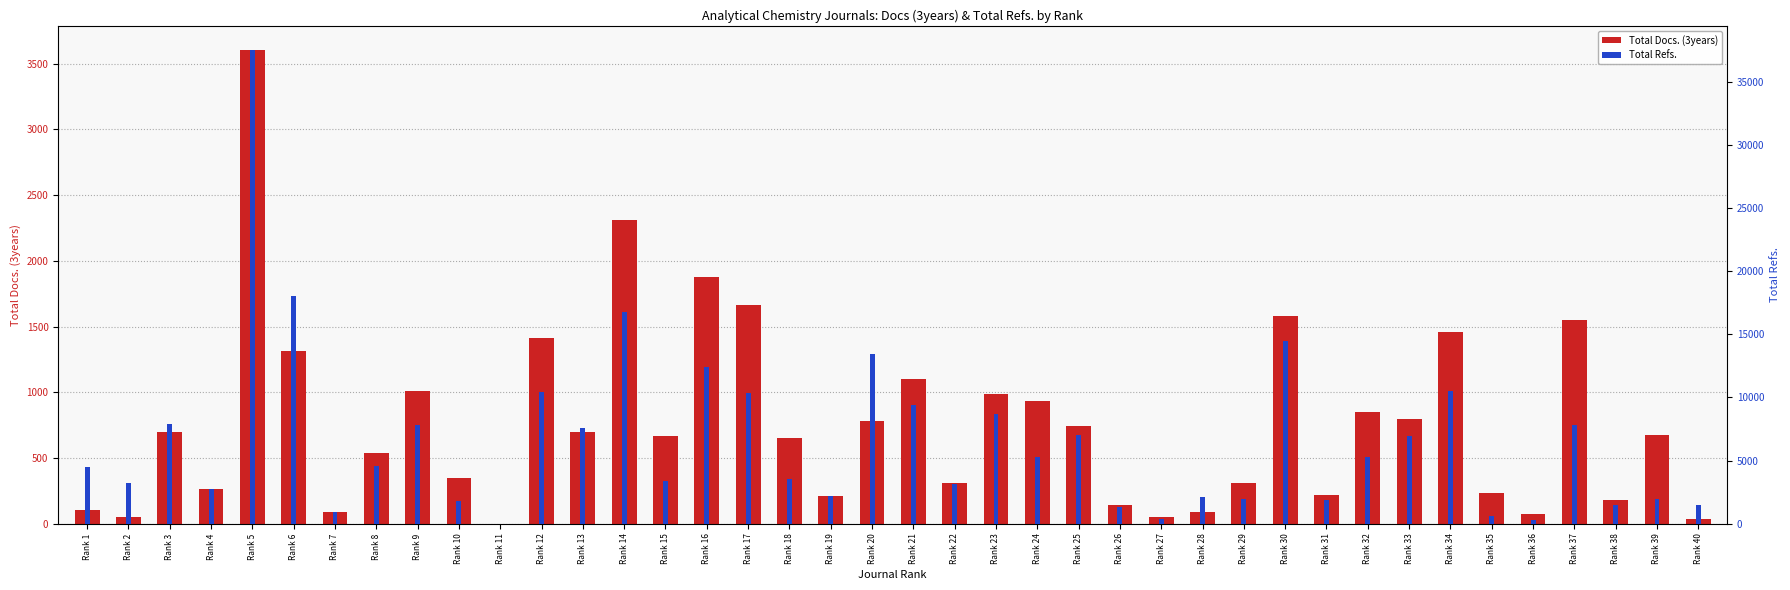

Reading left to right, list all the values displayed in this chart.

Total Docs. (3years): 102	49	699	262	3608	1318	92	538	1010	350	0	1416	700	2312	669	1878	1661	654	213	785	1103	307	985	937	744	146	51	91	308	1580	220	850	799	1460	237	74	1553	179	675	38
Total Refs.: 4456	3206	7917	2766	37543	17991	963	4594	7798	1814	0	10422	7588	16737	3355	12375	10327	3577	2182	13425	9399	3111	8655	5276	7014	1352	340	2139	1955	14487	1842	5315	6957	10533	630	323	7787	1512	1959	1467